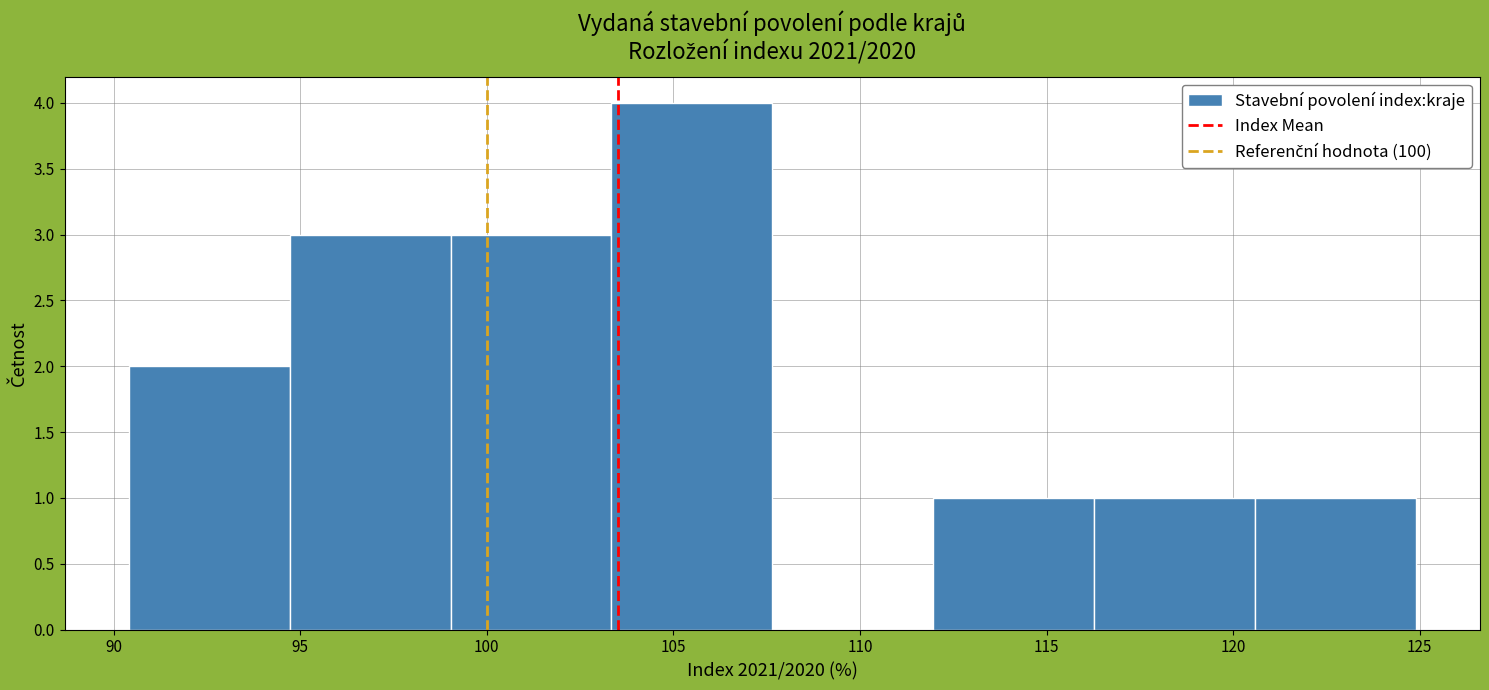

What is the height of the bar covering 120.5 to 125.0 on the x-axis? Neither the bar edges nor the heights are printed on the chart, so give them approximately, as read against the axes.

1